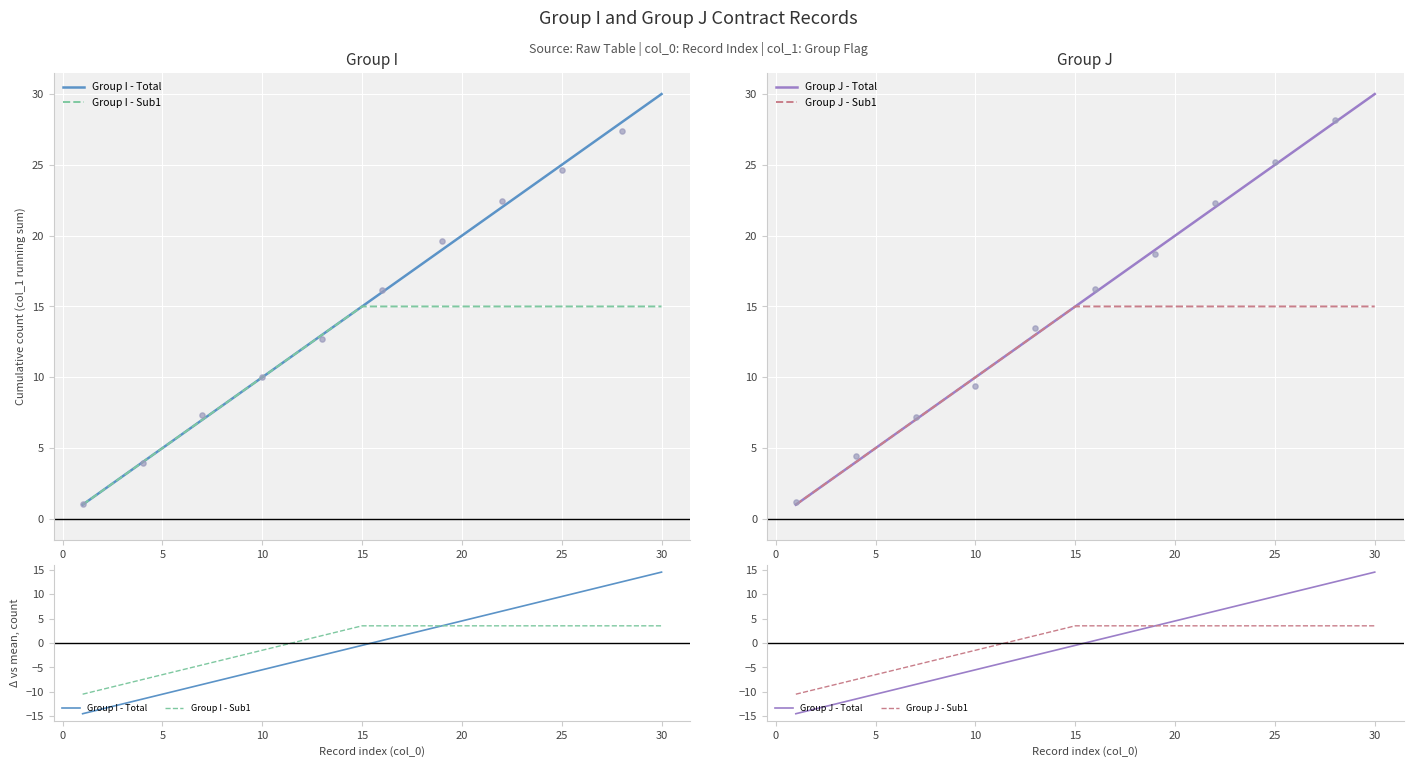

Is the value of Group J - Total at 35 greater than the value of Group I - Sub1 at 10?

Yes